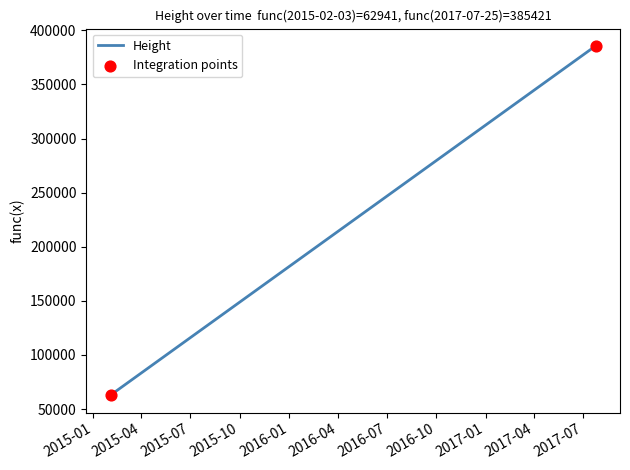

What is the maximum value shown in the chart?

385421